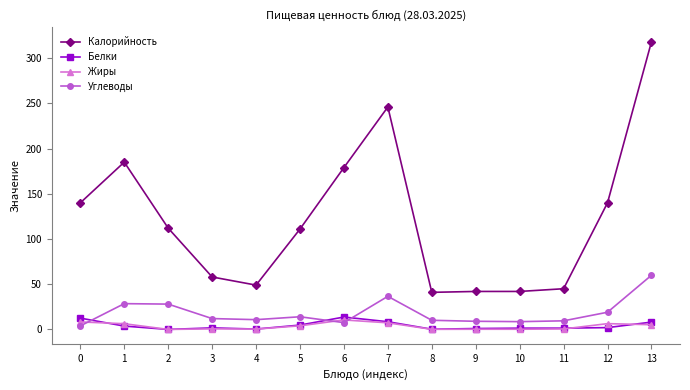

What is the average value of the Углеводы series?

18.4